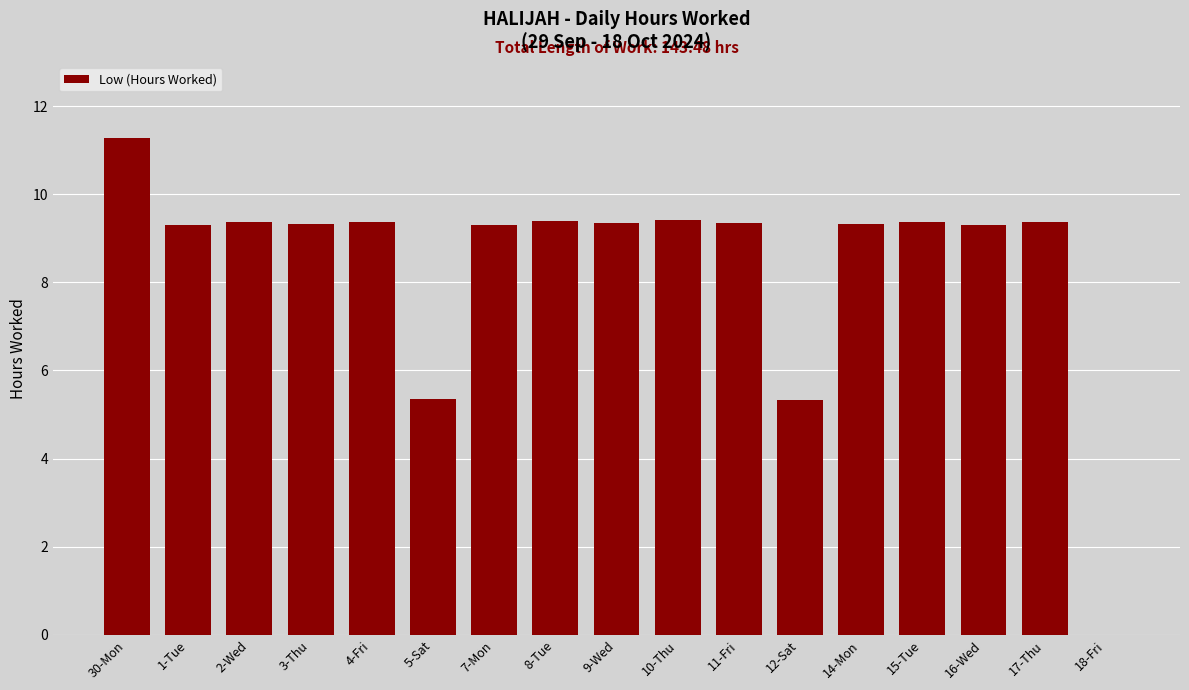

What is the greatest value displayed?

11.3